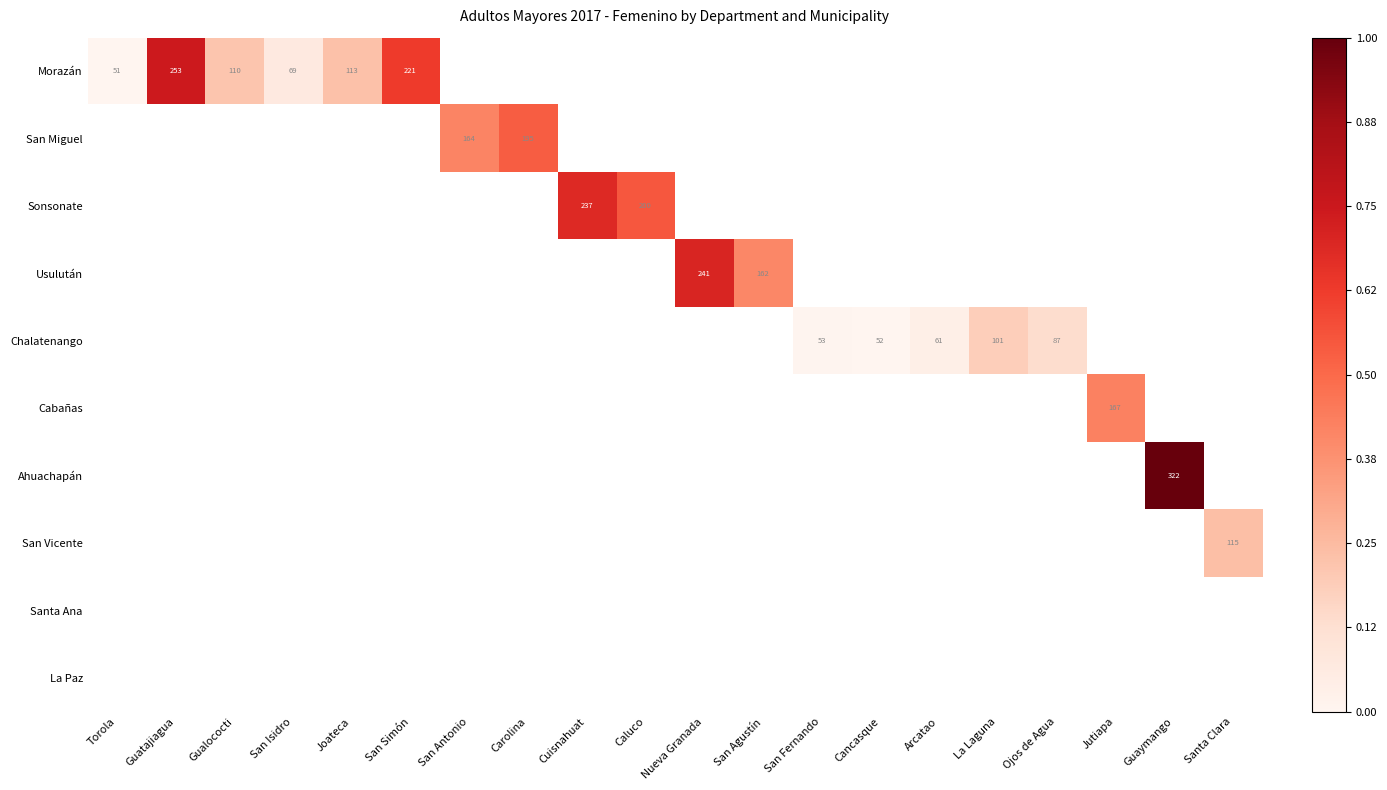

The value of Sonsonate at Caluco is 347. True or false?

False